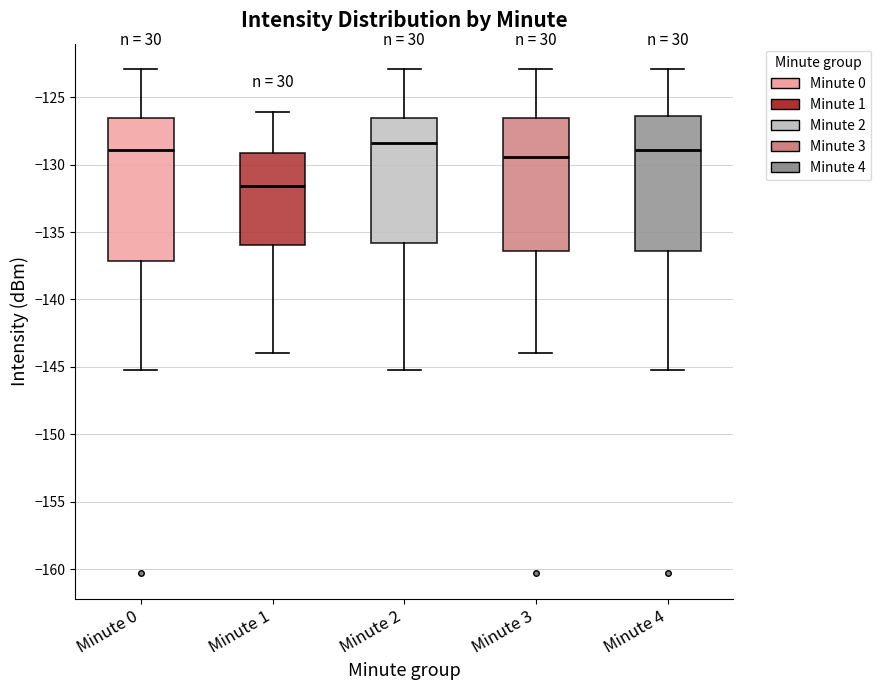

Which box is the tallest, from its lower edge to its upper edge?

Minute 0